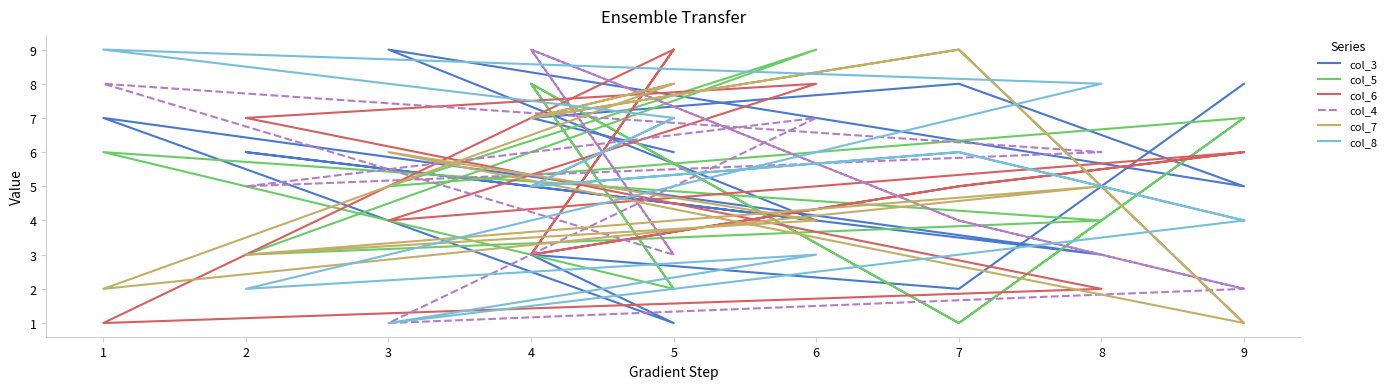

What is the difference between the maximum and second lowest values in the col_6 series?

7